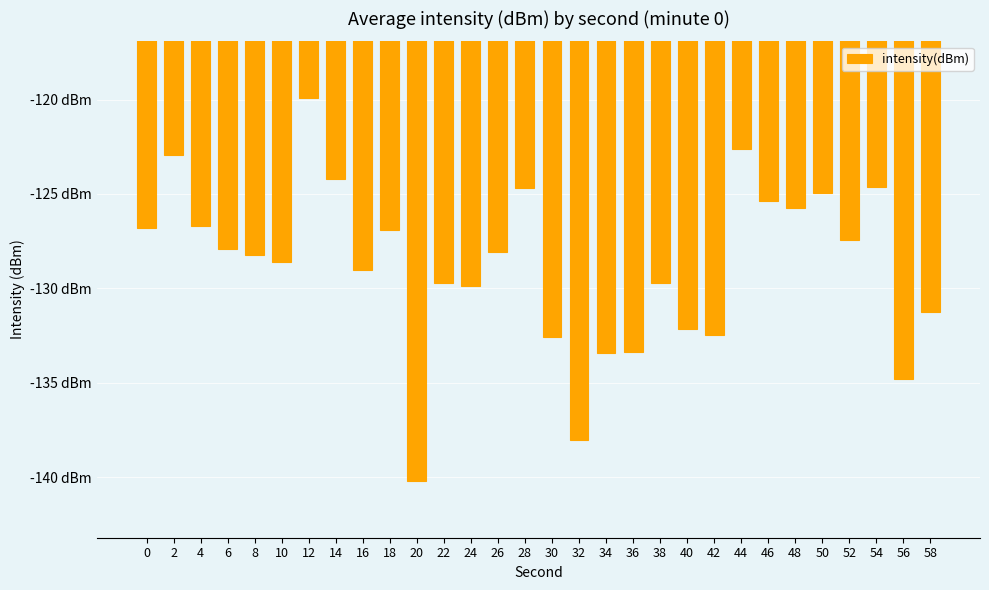

Reading left to right, transcribe all the data shown in this chart.

-126.8	-123.0	-126.7	-127.9	-128.2	-128.6	-119.9	-124.2	-129.0	-126.9	-140.2	-129.7	-129.9	-128.1	-124.7	-132.6	-138.0	-133.4	-133.4	-129.7	-132.1	-132.5	-122.6	-125.4	-125.7	-124.9	-127.4	-124.7	-134.8	-131.3